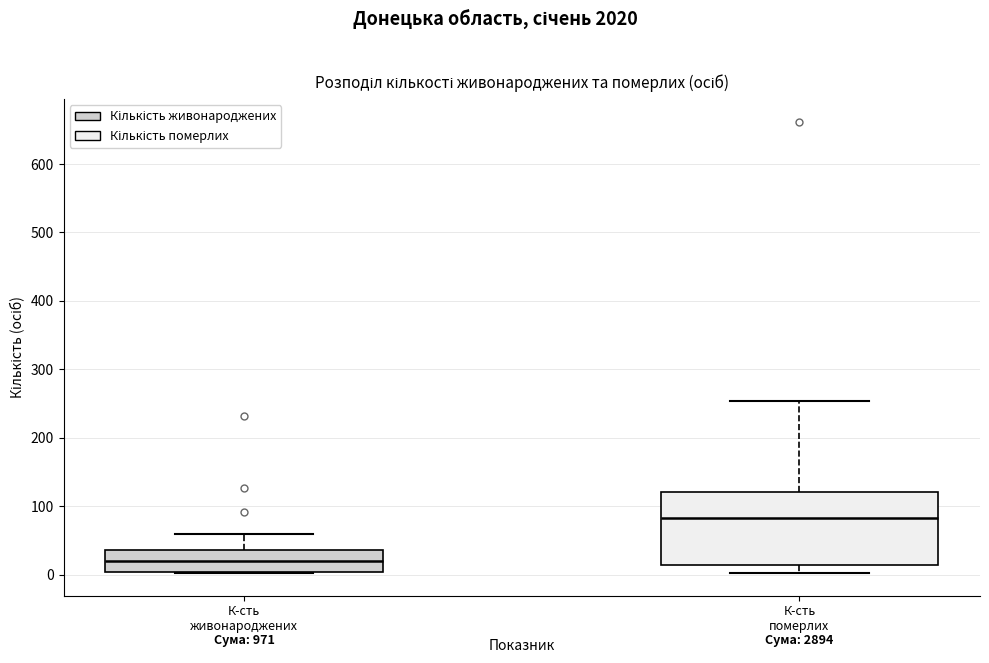

Reading left to right, transcribe this box plot: for each box, give where its median line is, the range the box spans, and where its two whiskers end, as read against the y-axis. The values are not printed on the chart, so give them approximately, as read against the axis.

К-сть живонароджених: median 20, box 0 to 40, whiskers 0 to 60
К-сть померлих: median 80, box 10 to 120, whiskers 0 to 250